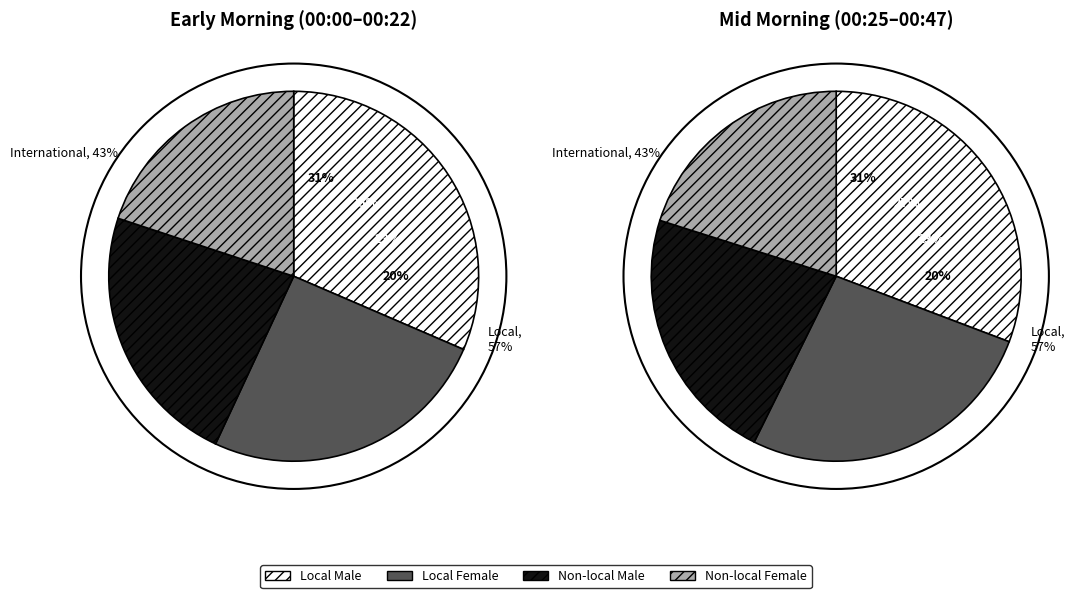

True or false: 01:15 accounts for 25% of the total.

False